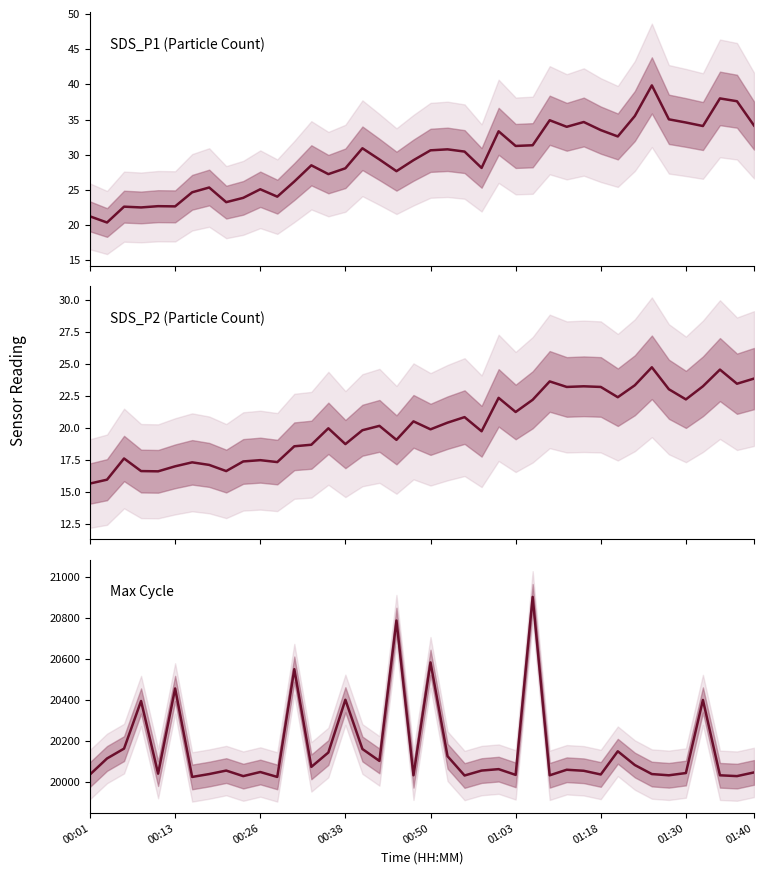

True or false: Max Cycle and SDS_P1 (Particle Count) cross at least once.

False